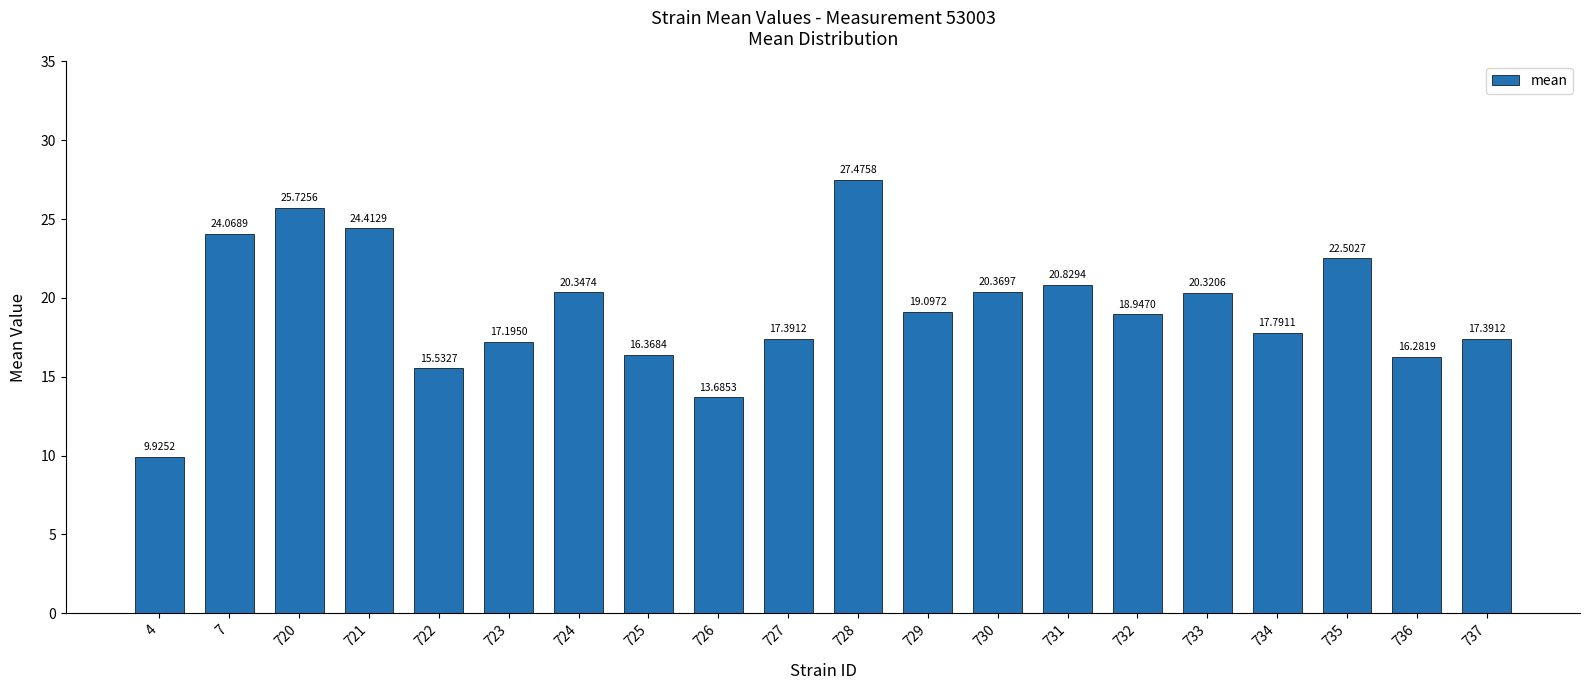

Reading left to right, transcribe all the data shown in this chart.

4=9.9	7=24.1	720=25.7	721=24.4	722=15.5	723=17.2	724=20.3	725=16.4	726=13.7	727=17.4	728=27.5	729=19.1	730=20.4	731=20.8	732=18.9	733=20.3	734=17.8	735=22.5	736=16.3	737=17.4